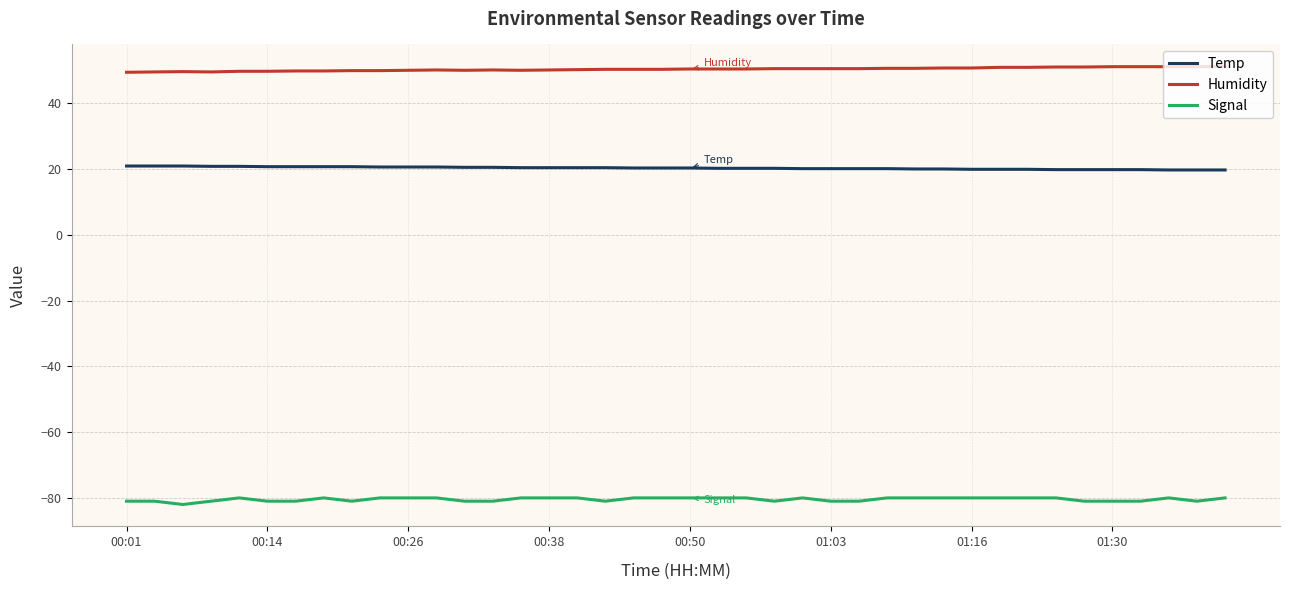

List the series in order of their peak value, lowest first.

Signal, Temp, Humidity